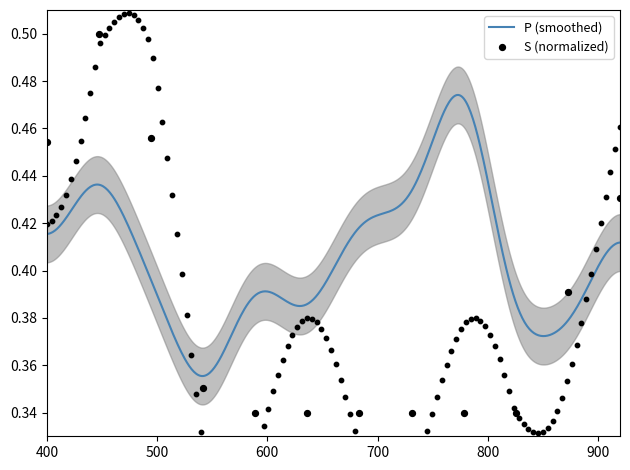

What is the change in value from 3 to 8?

-0.1